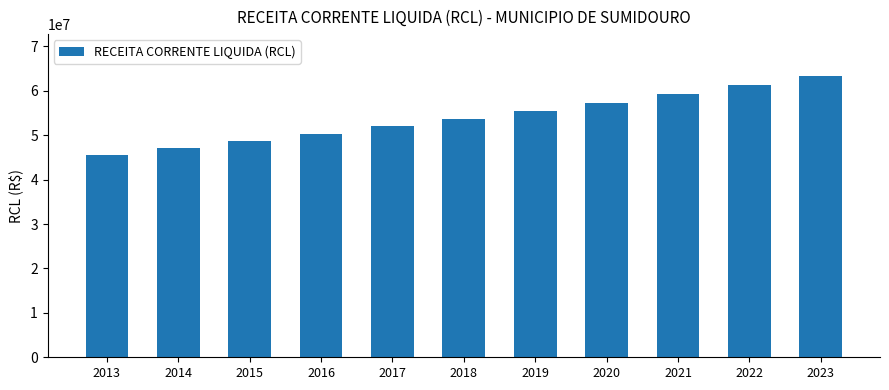

Reading right to left, extract all data points from this chart.

2023=63263377.1	2022=61222595.7	2021=59247646.9	2020=57336406.9	2019=55486820.6	2018=53696899.3	2017=51964718.1	2016=50288414.4	2015=48666185.8	2014=47096287.8	2013=45577032.4